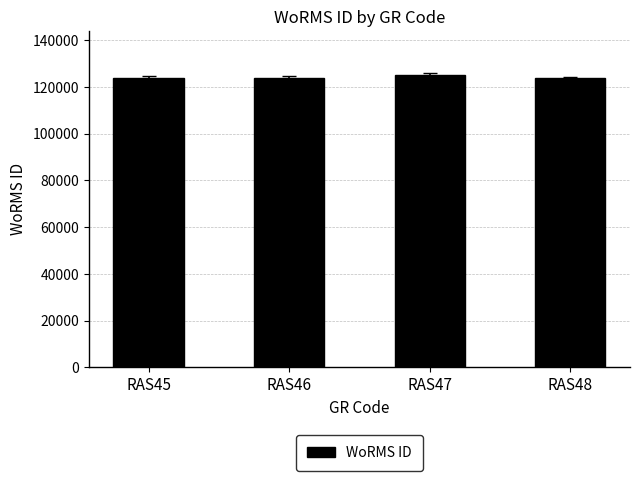

How many values are below 123987?

2